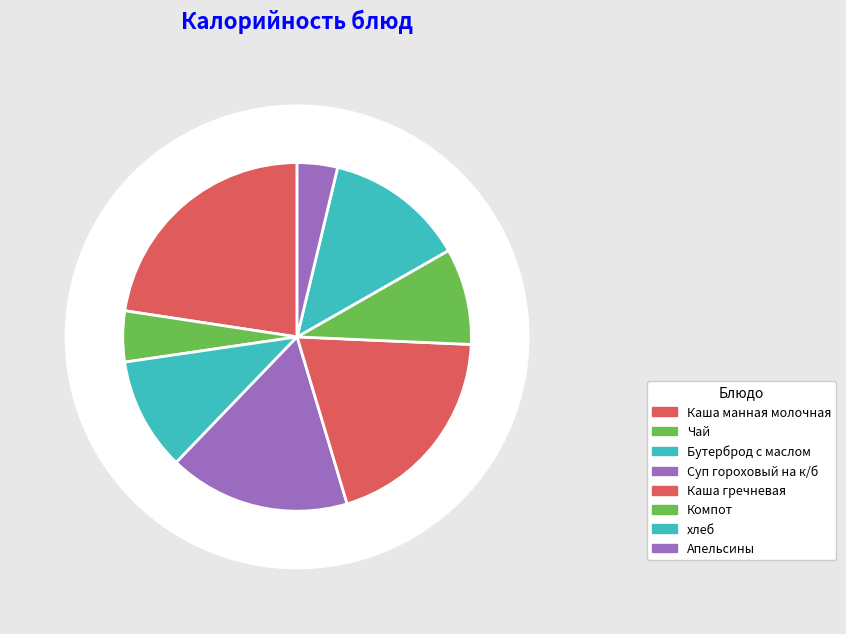

The Чай slice represents 5% of the pie. True or false?

True